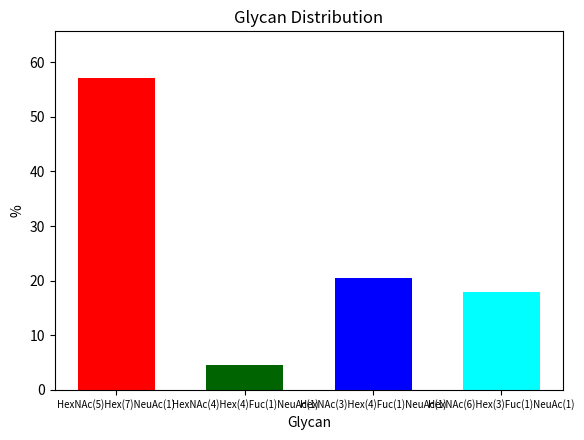

How many series are shown in this chart?

1